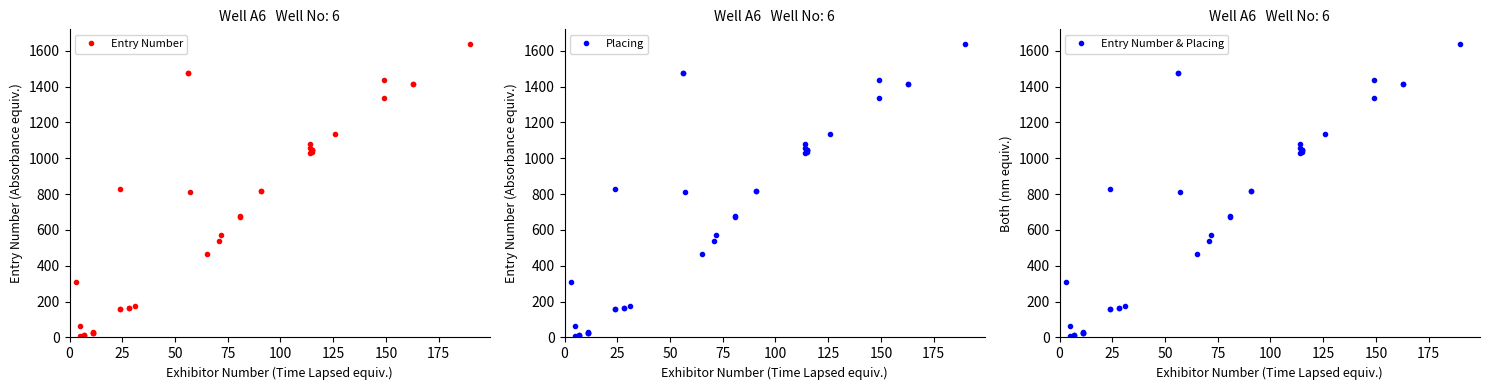

How many lines are shown in the chart?

3